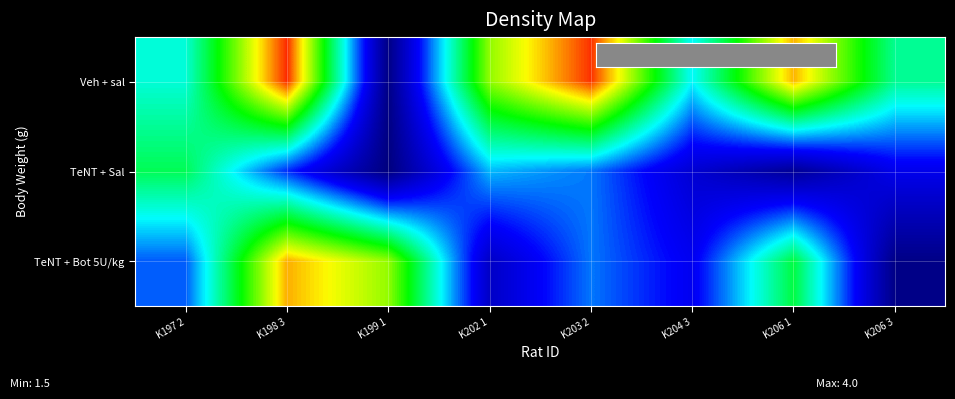

True or false: TeNT + Sal has a value of 4.1 at K198 3.

False